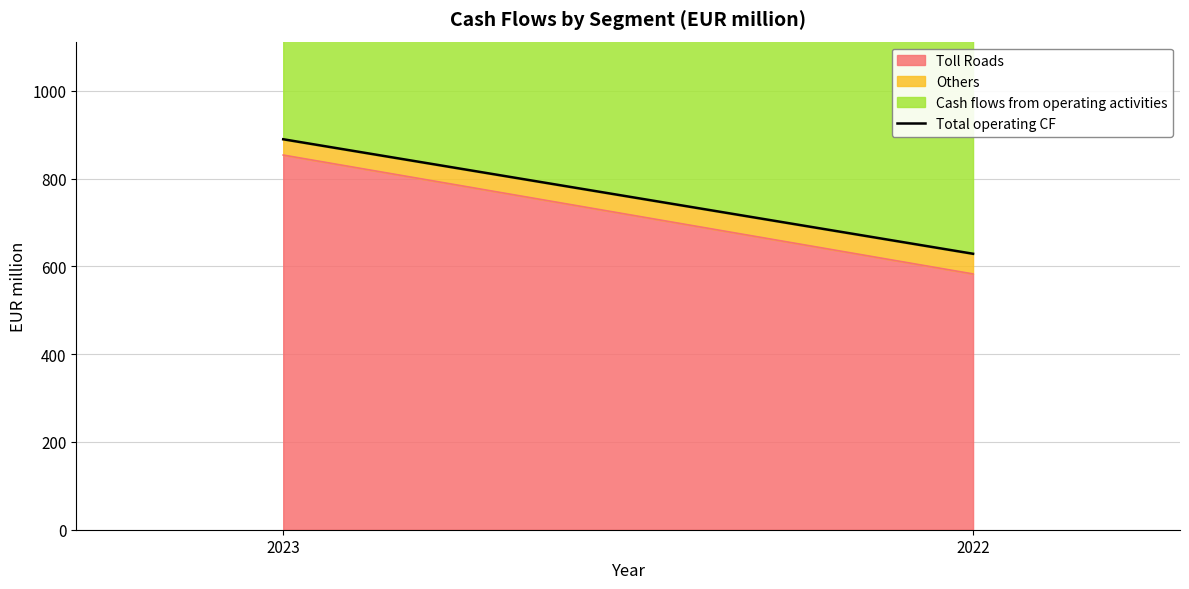

What is the value of the 2nd point from the left?

629